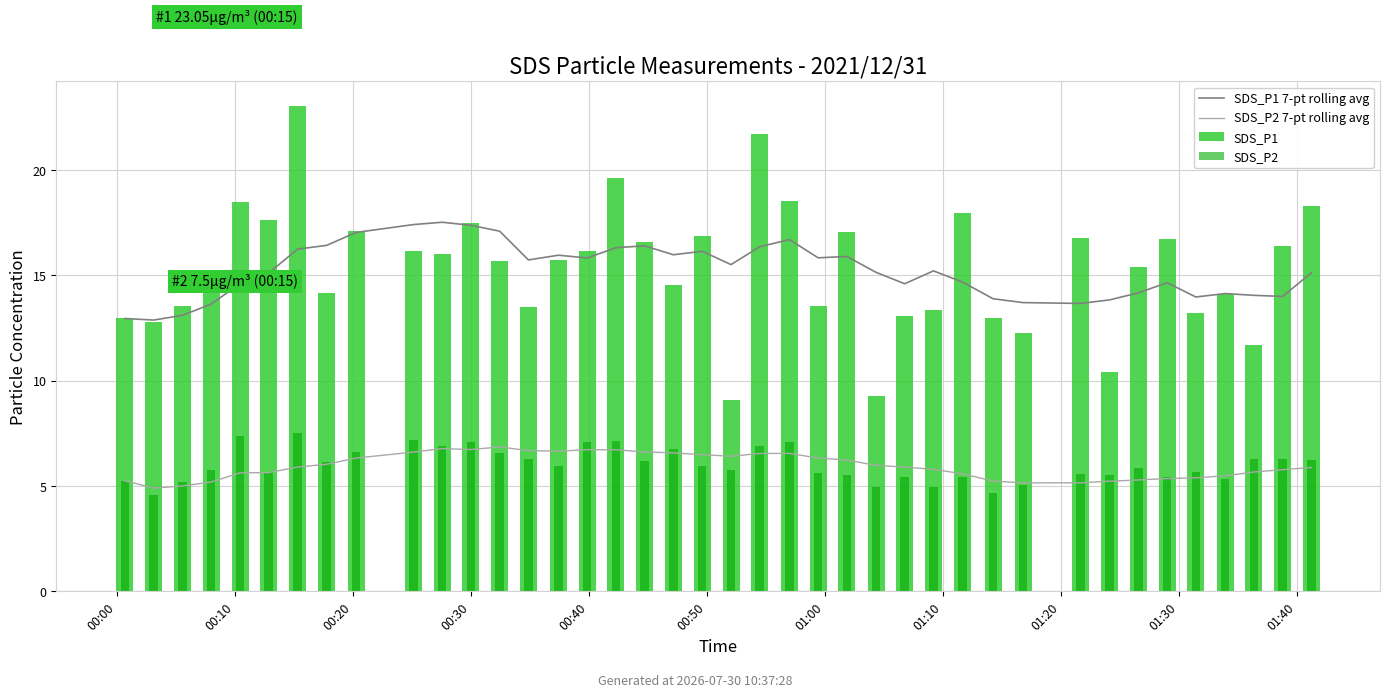

At 37, list the series in order from smallest to largest.

SDS_P2 7-pt rolling avg, SDS_P2, SDS_P1, SDS_P1 7-pt rolling avg